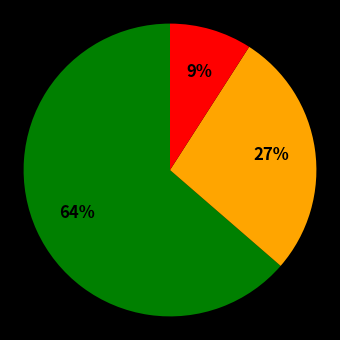

To the nearest percent, what is the average slice percentage?

33%